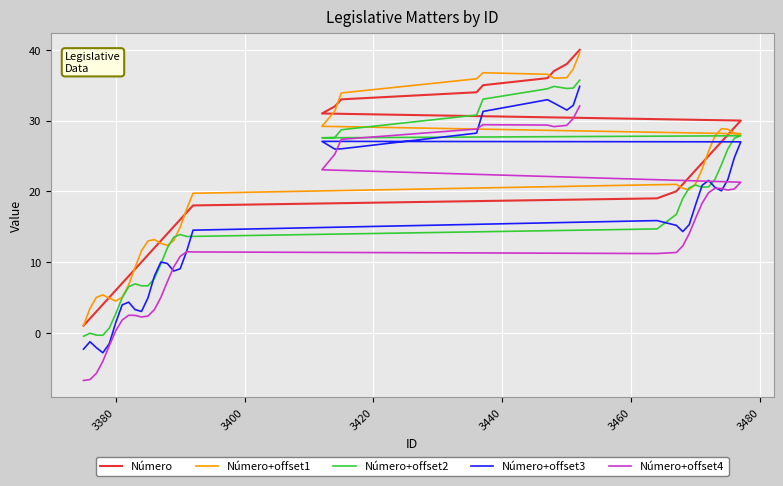

Is the value of Número+offset1 at 28 greater than the value of Número at 13?

Yes